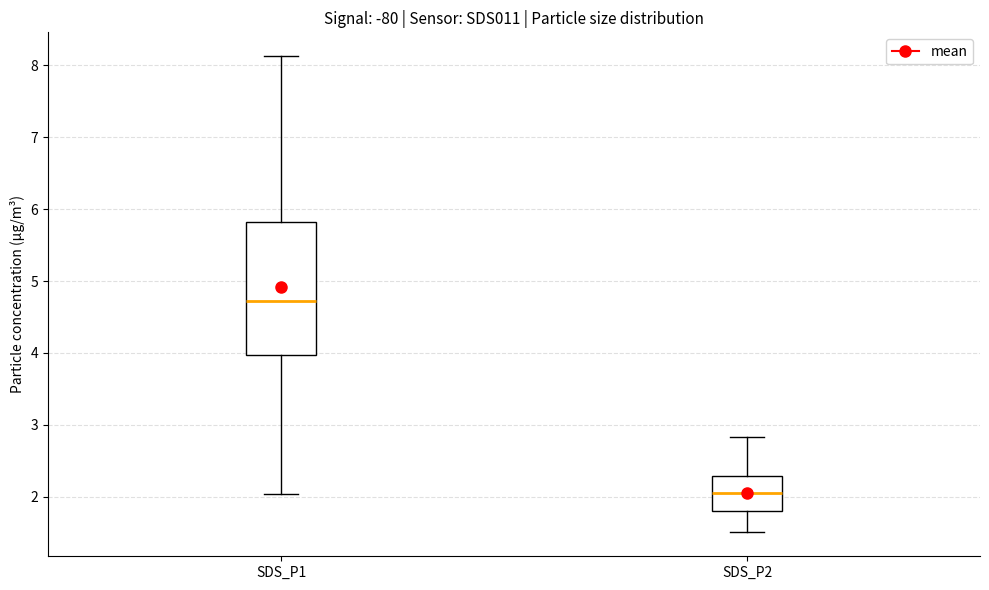

Reading left to right, read every box against the y-axis: the position of its median line, the range the box covers, and the ends of its whiskers. The values are not printed on the chart, so give them approximately, as read against the axis.

SDS_P1: median 4.7, box 4.0 to 5.8, whiskers 2.0 to 8.1
SDS_P2: median 2.1, box 1.8 to 2.3, whiskers 1.5 to 2.8